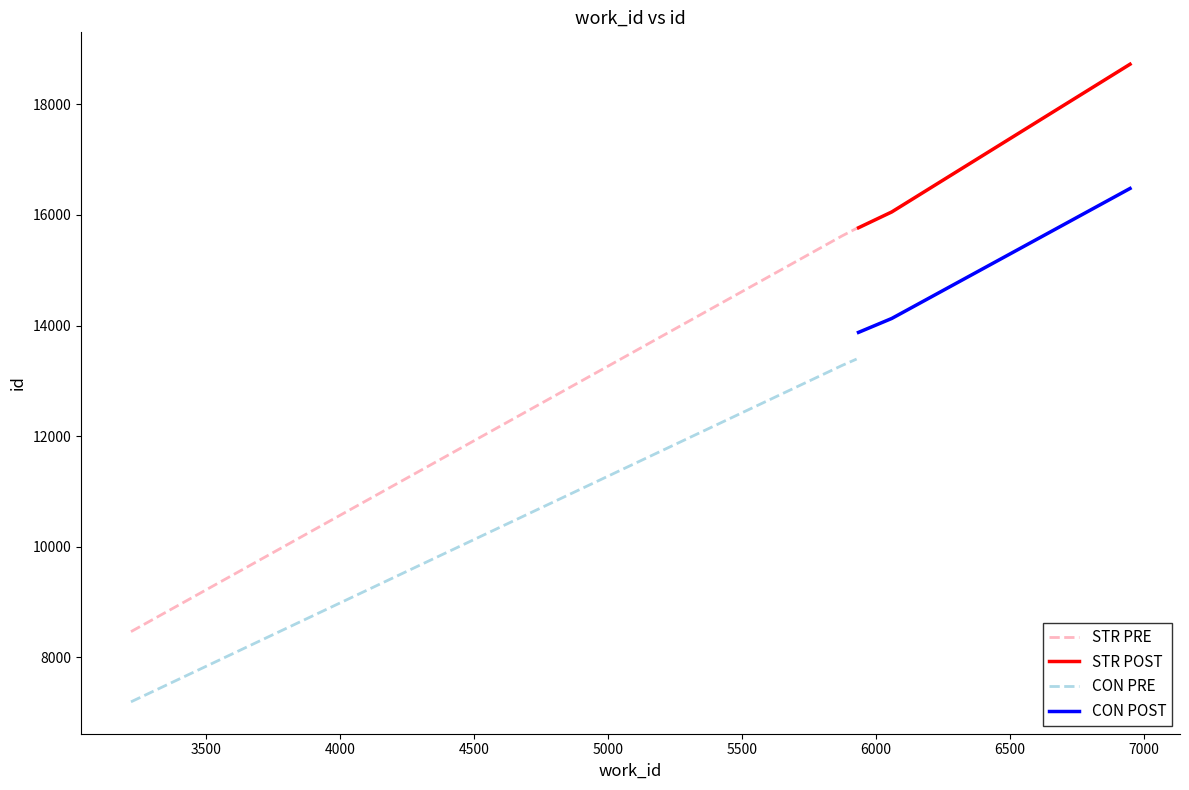

What is the highest value of the CON POST series?

16478.9